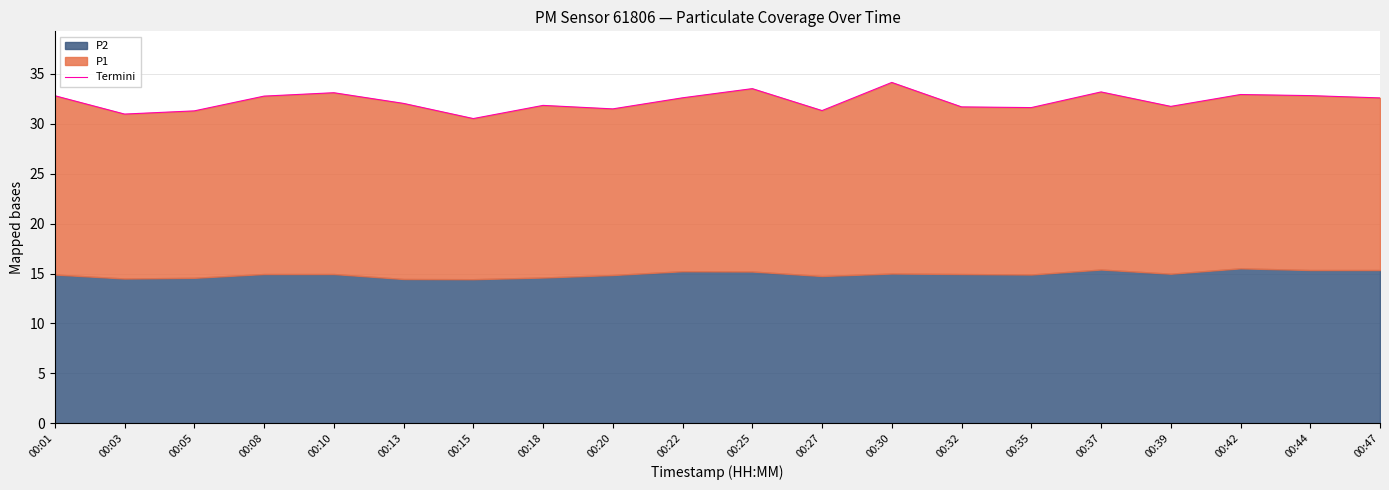

What is the sum of the values at 00:08 and 00:03?

63.8